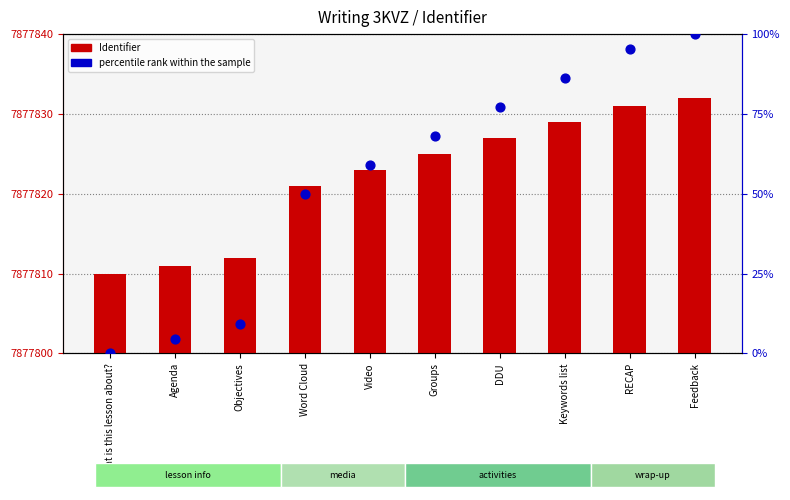

At how many categories does at least one series exceed 4344120?

10